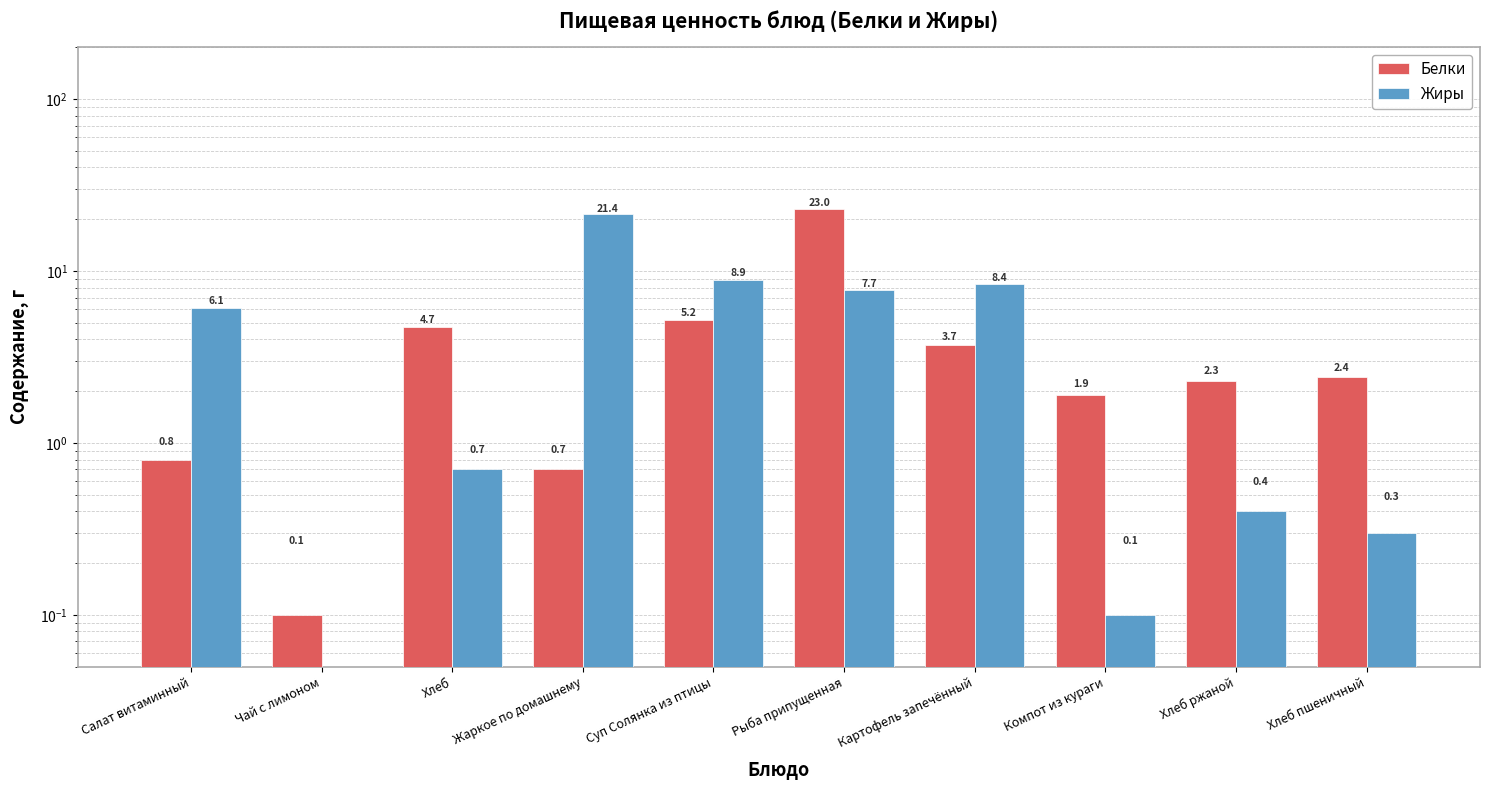

Which category has the highest value across all series?

Рыба припущенная